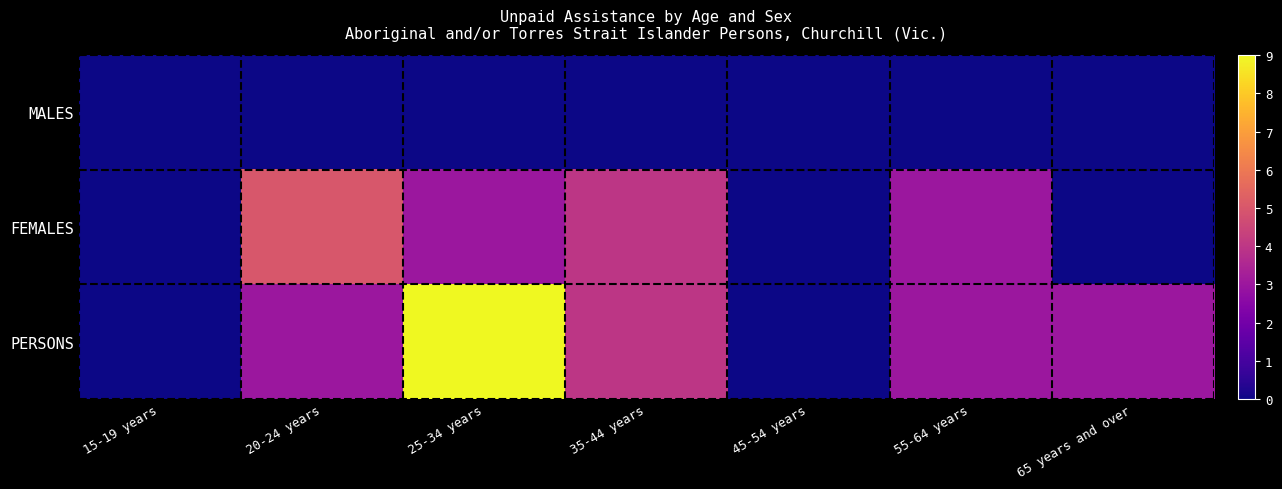

What is the difference between the highest and lowest values at 20-24 years?

5